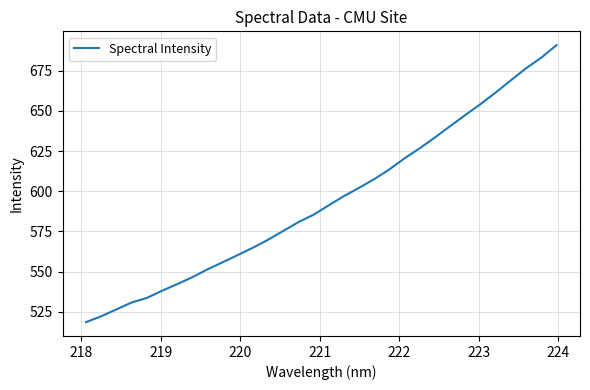

What is the smallest value displayed?

518.5